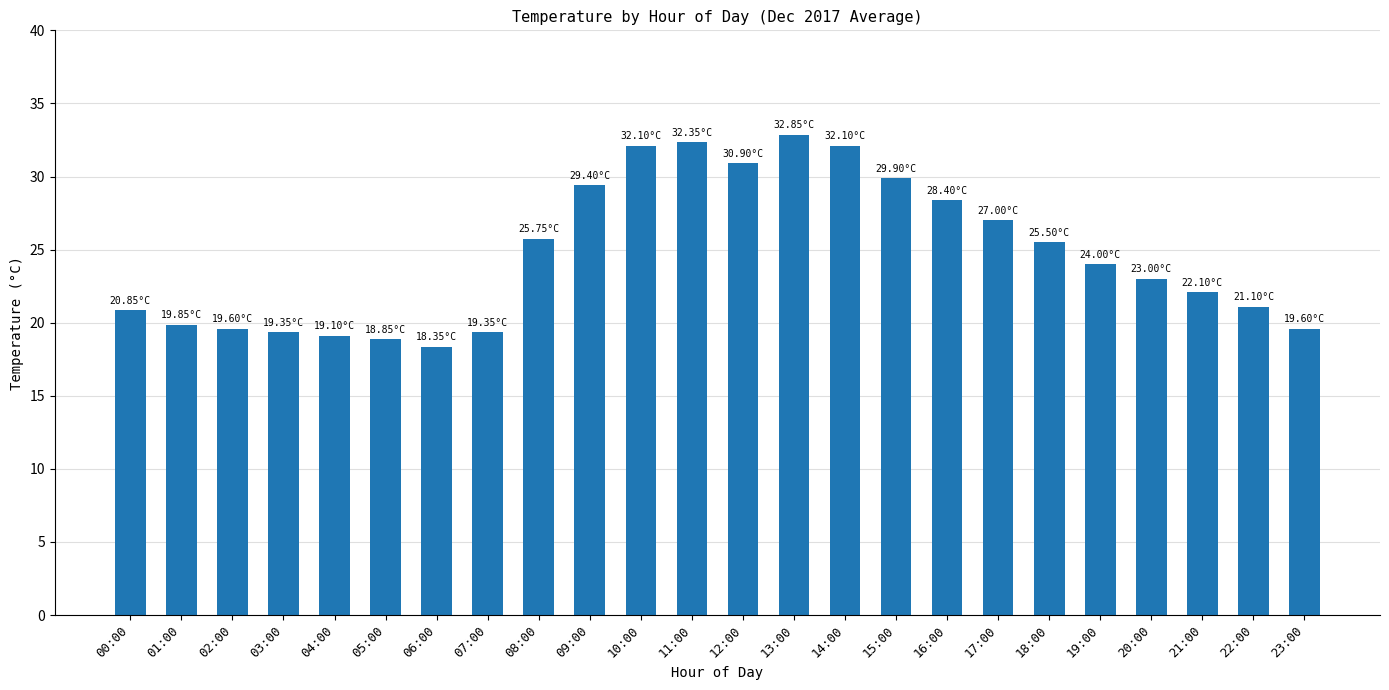

What is the label of the 9th bar from the left?

08:00